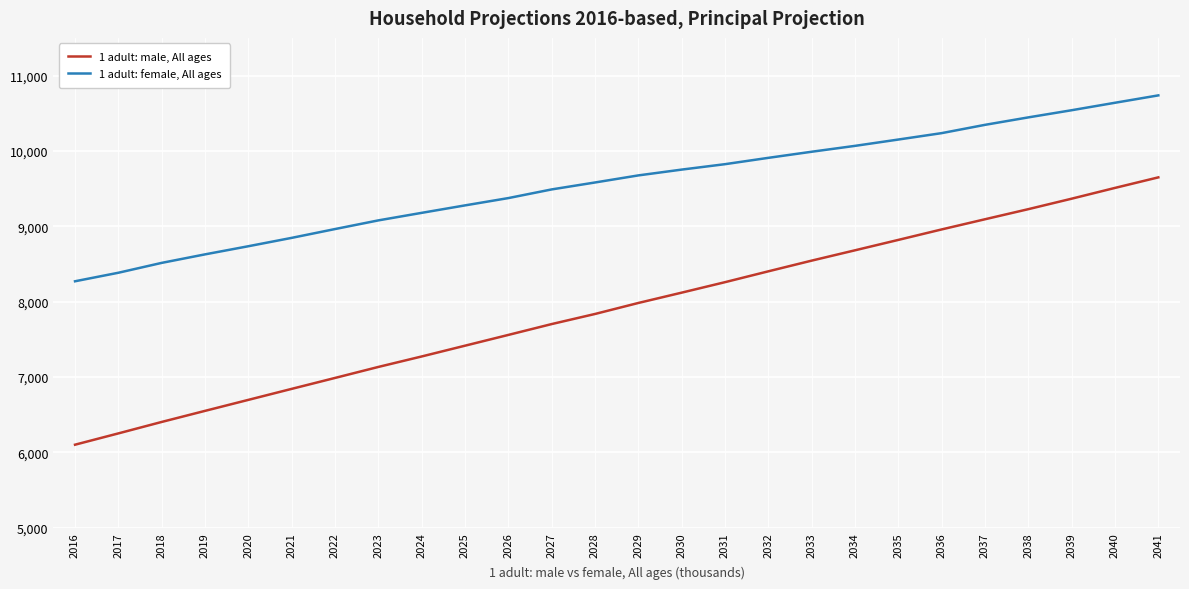

Does the chart display data point markers on the line(s)?

No